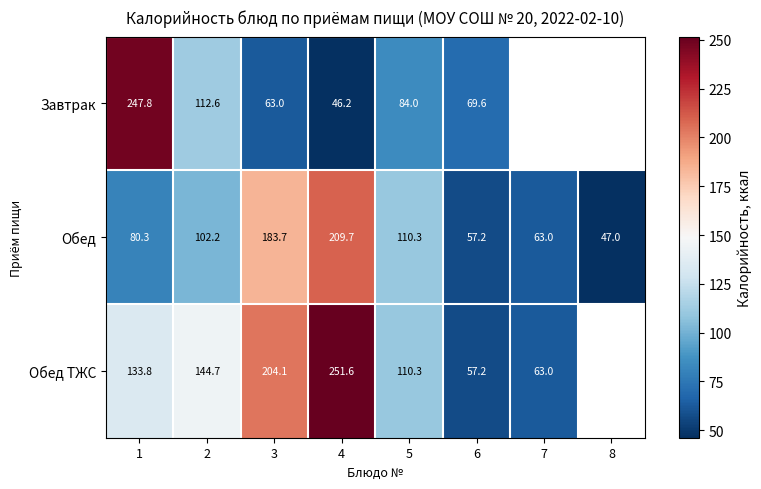

What is the difference between the highest and lowest values at 2?

42.5